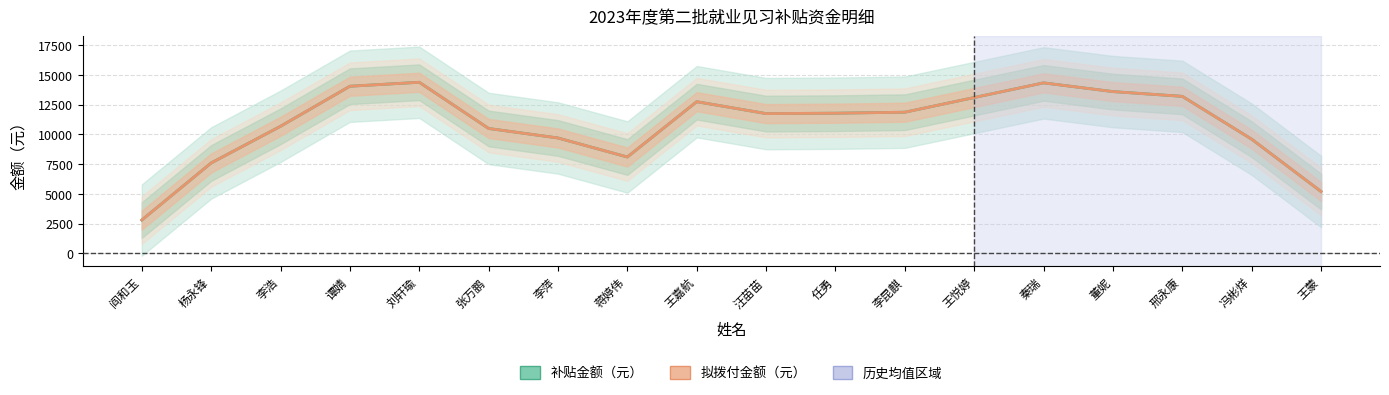

Does the chart display data point markers on the line(s)?

No